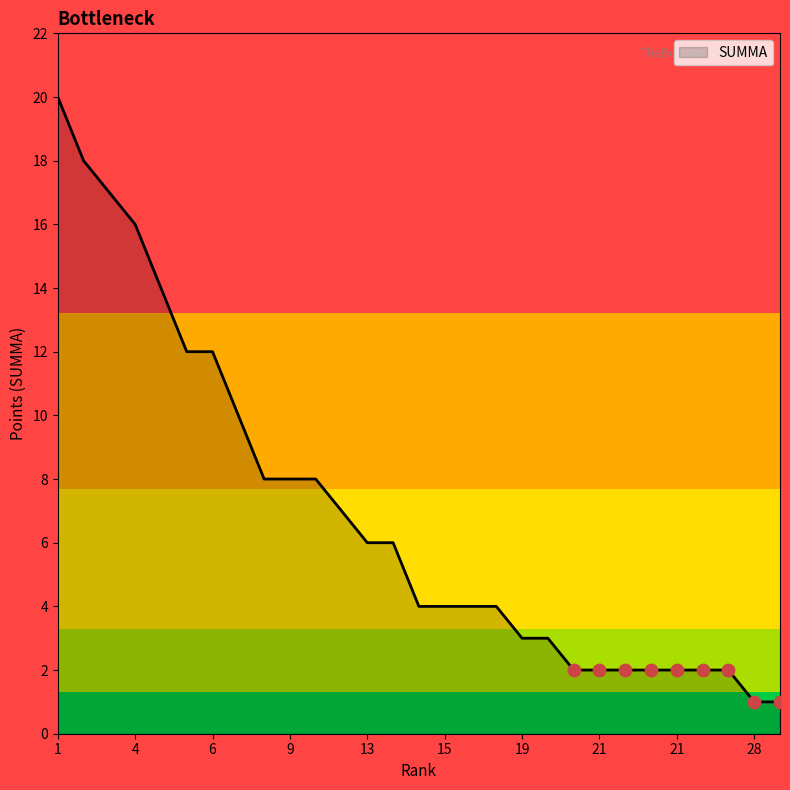

What is the maximum value shown in the chart?

20